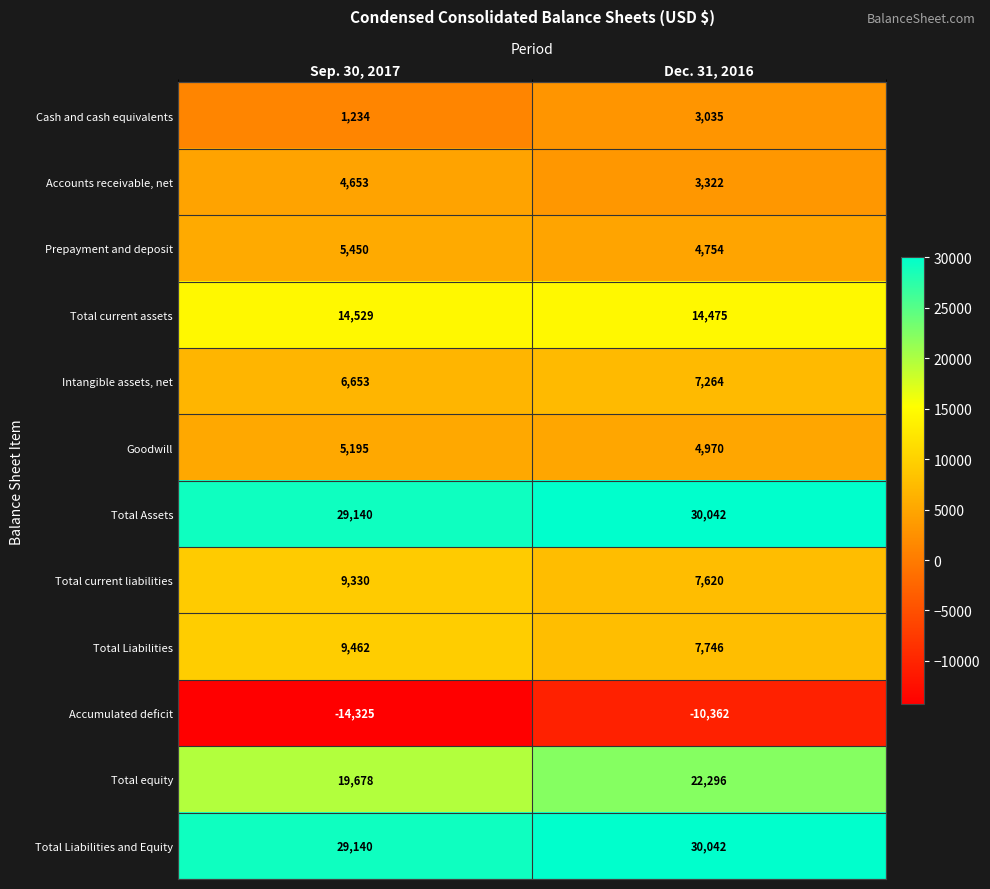

Which series changed the most between Sep. 30, 2017 and Dec. 31, 2016?

Accumulated deficit